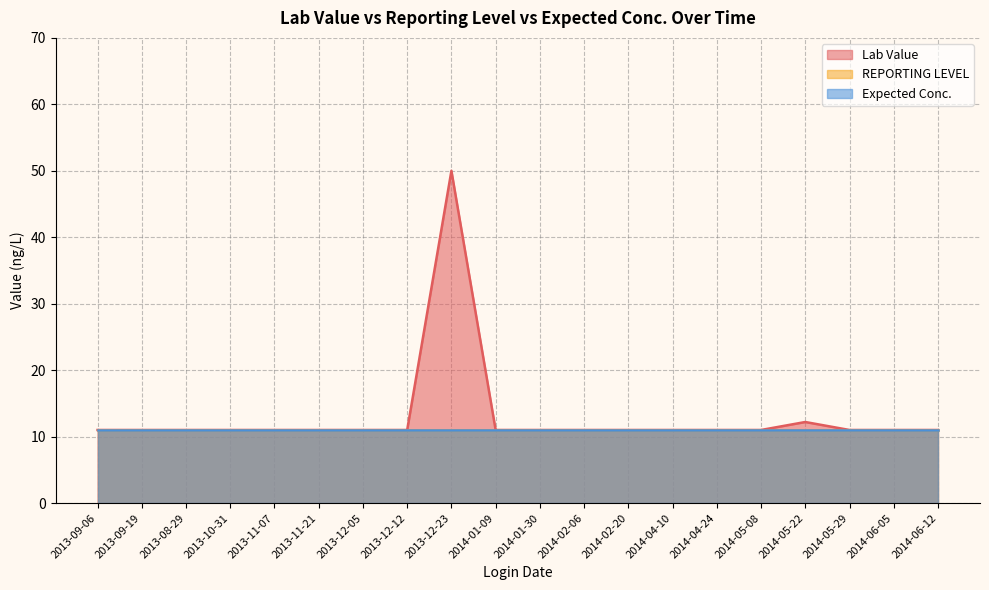

At how many categories does at least one series exceed 40?

1